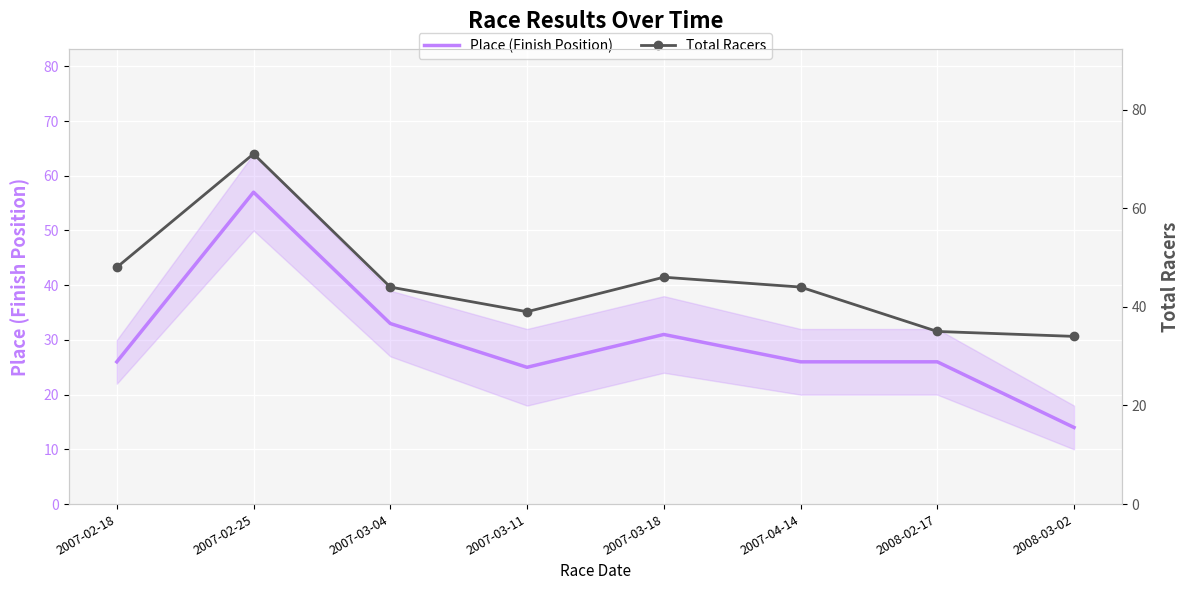

How many values in the Place (Finish Position) series exceed 26?

3